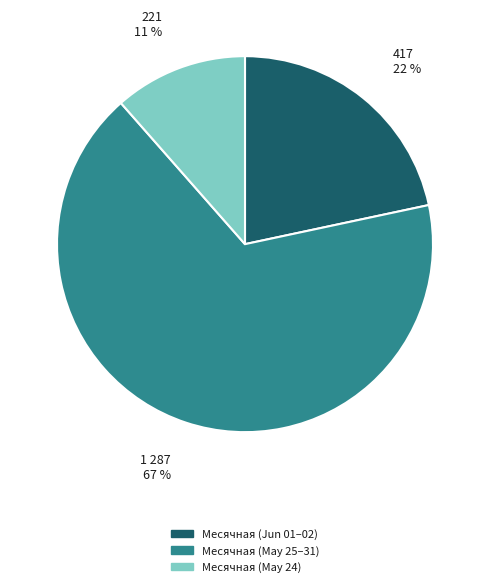

Does Месячная (May 25–31) account for over 50% of the chart?

Yes